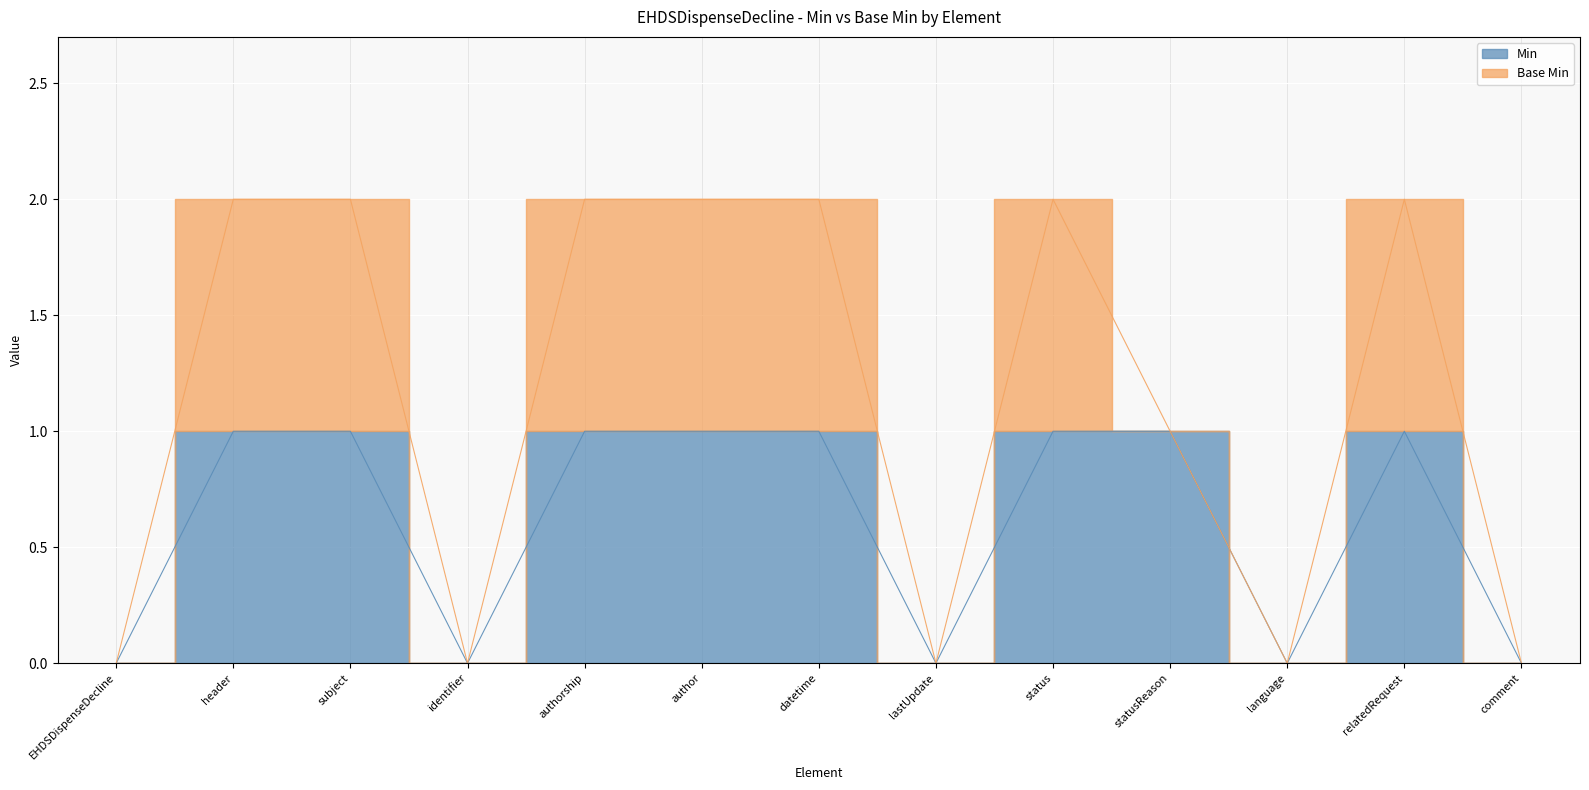

List the labels in order of value, largest first.

header, subject, authorship, author, datetime, status, statusReason, relatedRequest, EHDSDispenseDecline, identifier, lastUpdate, language, comment